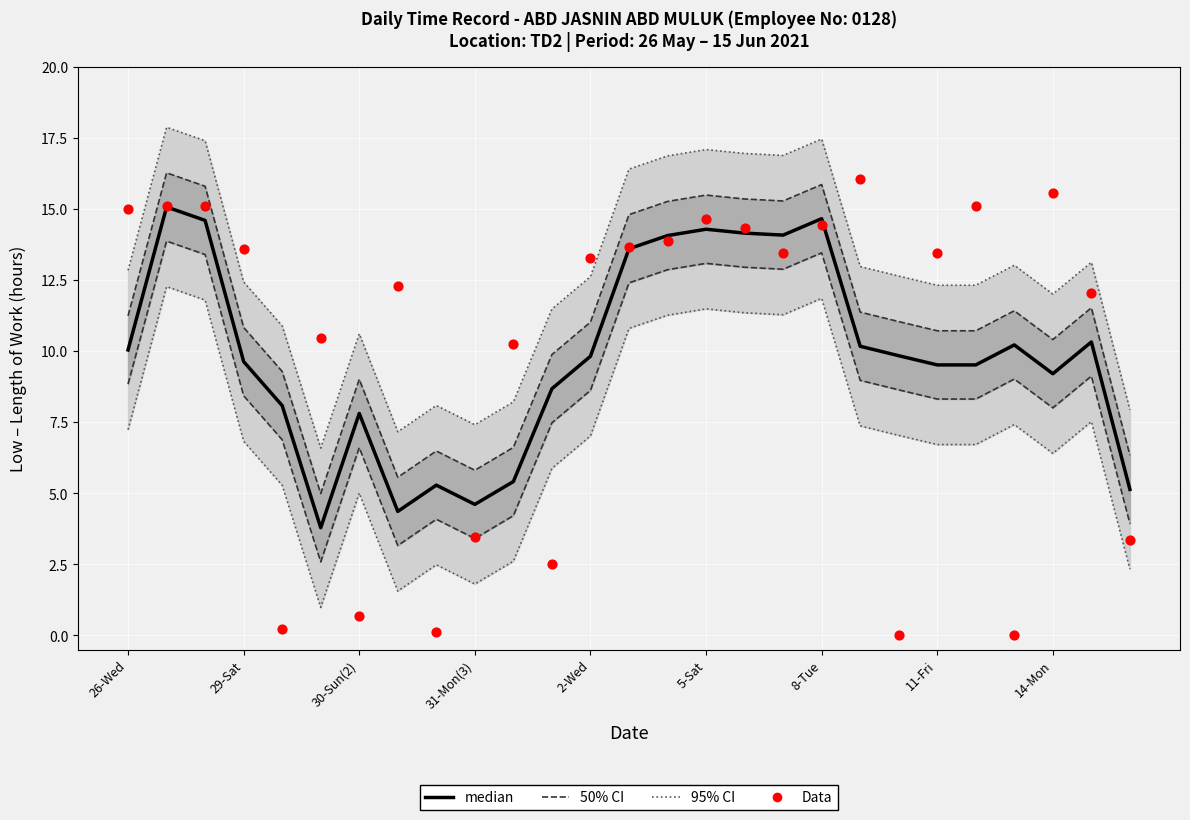

Is the value of 50% CI at 23 greater than the value of Data at 20?

Yes